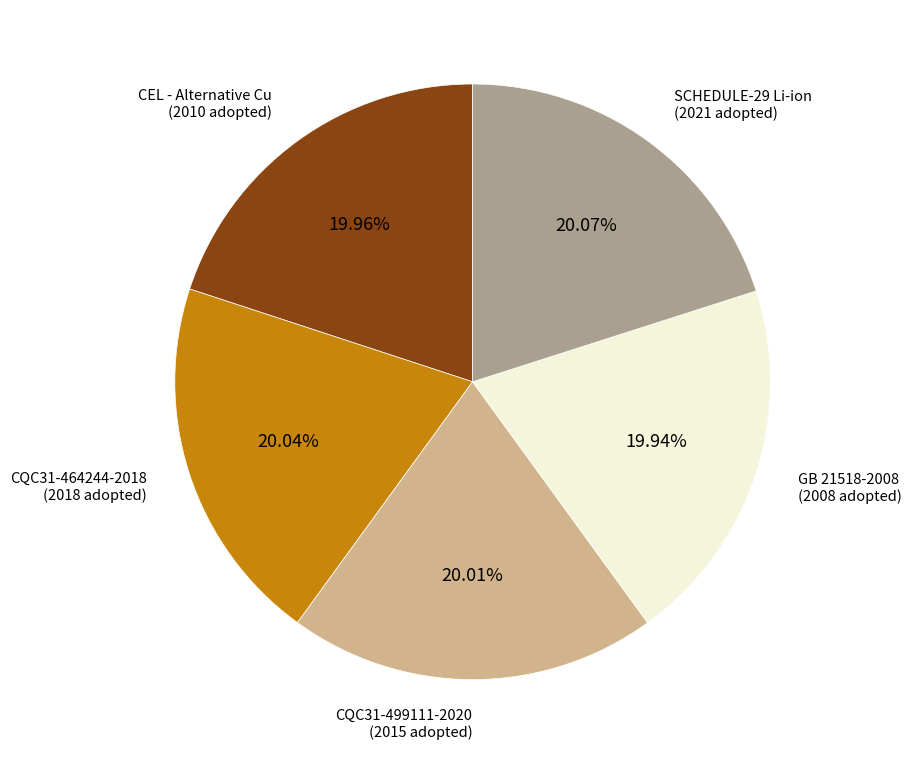

Count the number of slices in the pie.

5